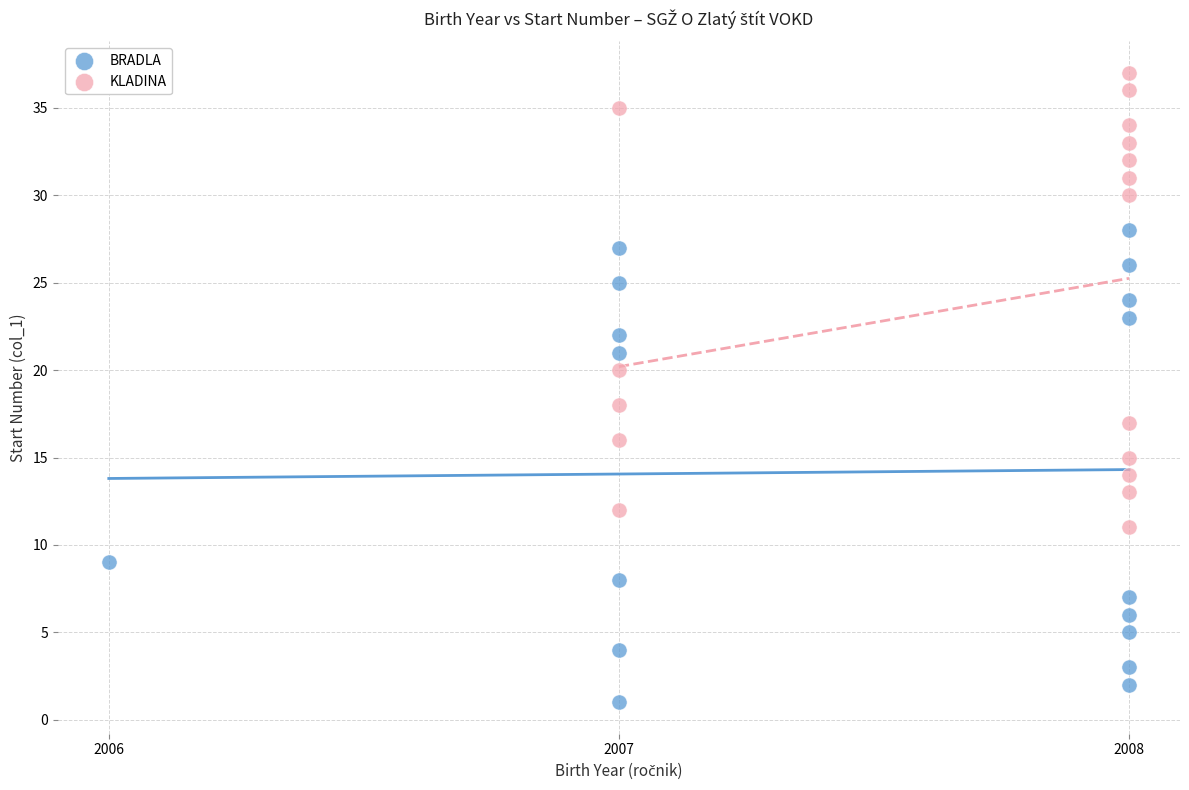

Which series has the largest Y range (max minus min)?

BRADLA